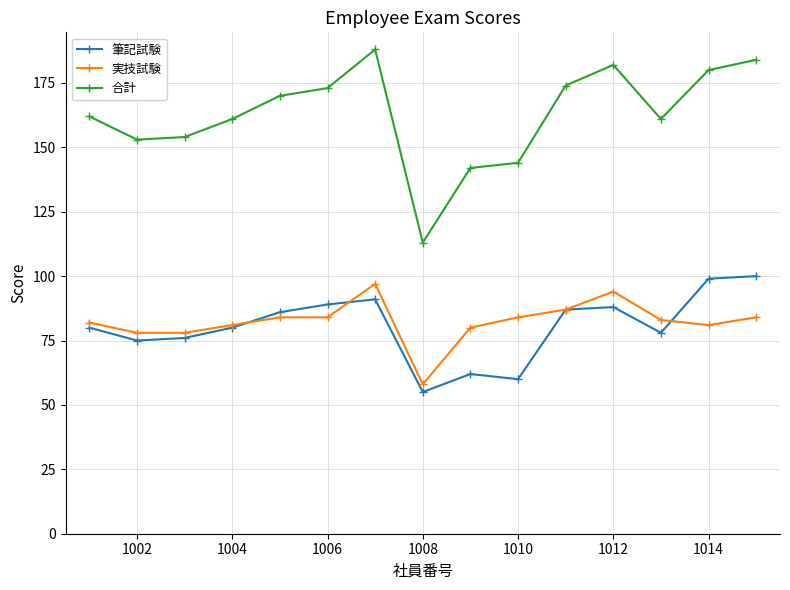

Which series has the largest total across all categories?

合計